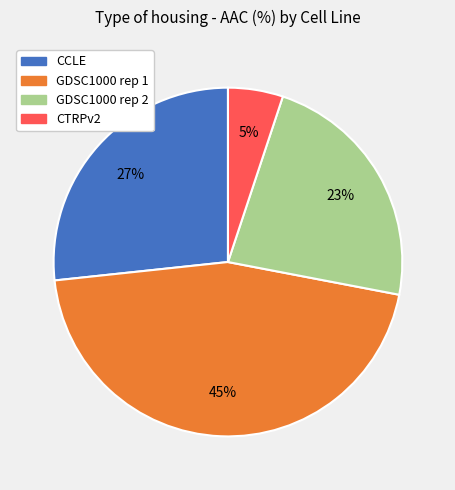

Rank the categories by value from highest to lowest.

GDSC1000 rep 1, CCLE, GDSC1000 rep 2, CTRPv2